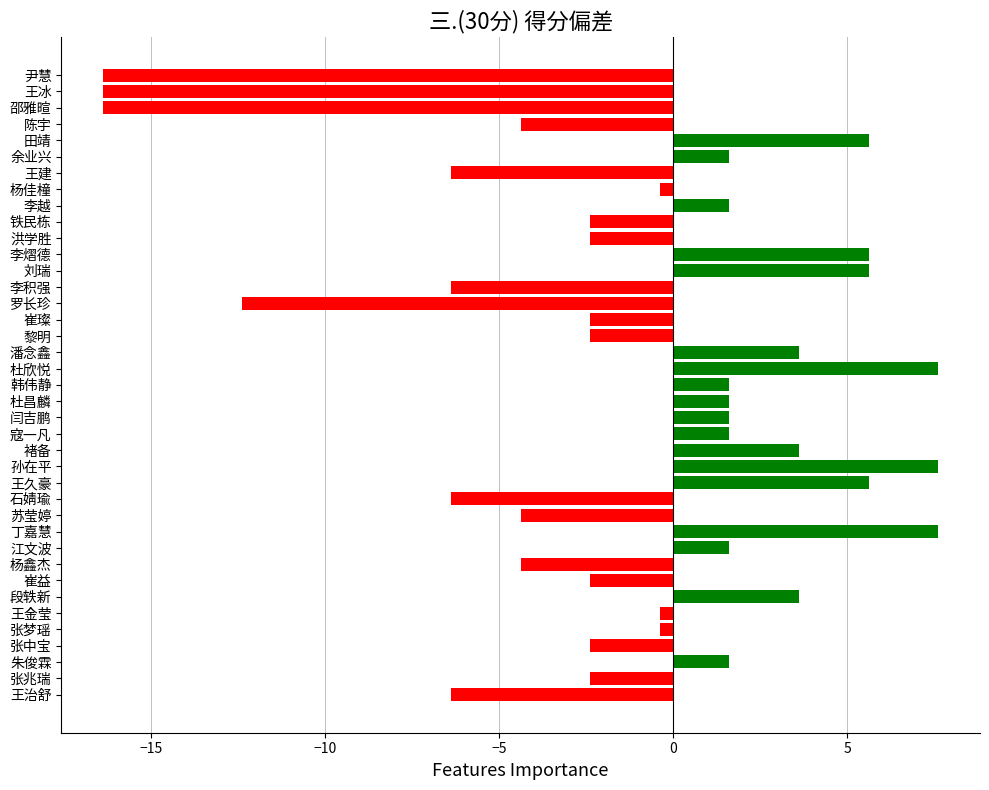

Is it true that the value at 朱俊霖 is 0.7?

False